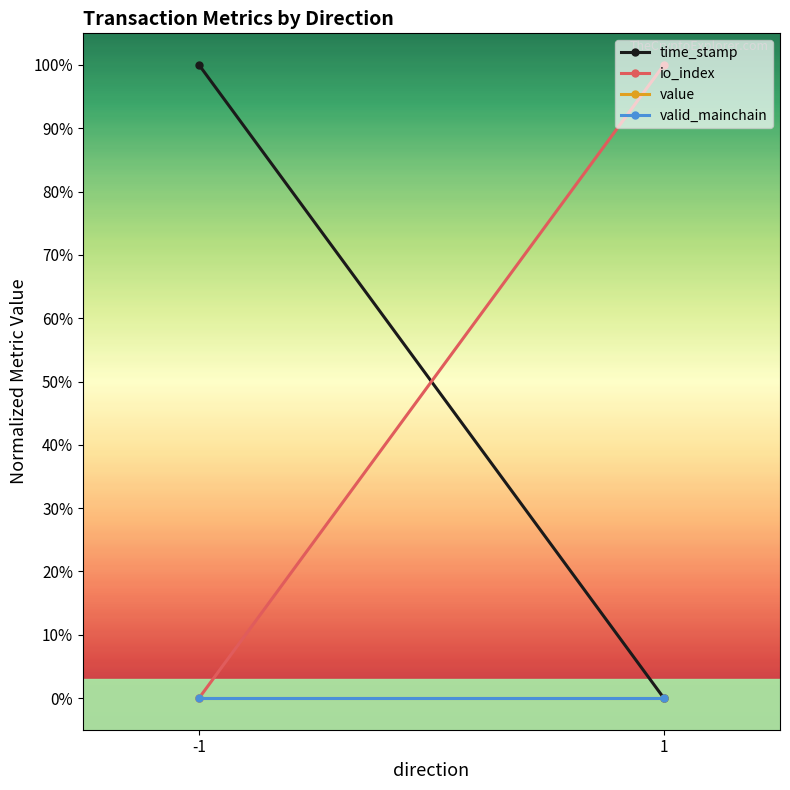

True or false: io_index has a value of 2 at 1.

False